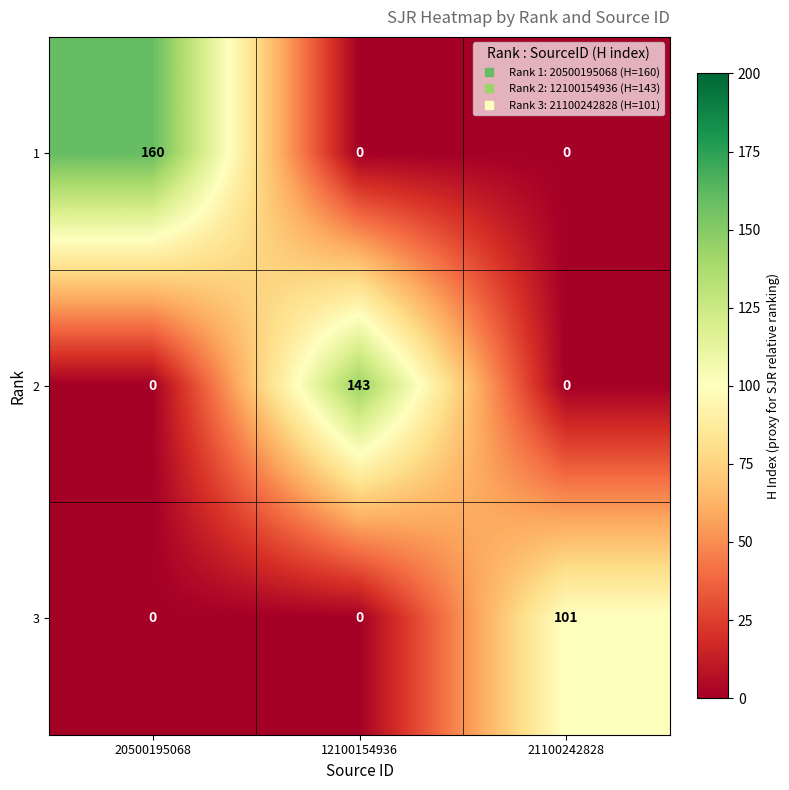

What is the total value across all series at 21100242828?

101